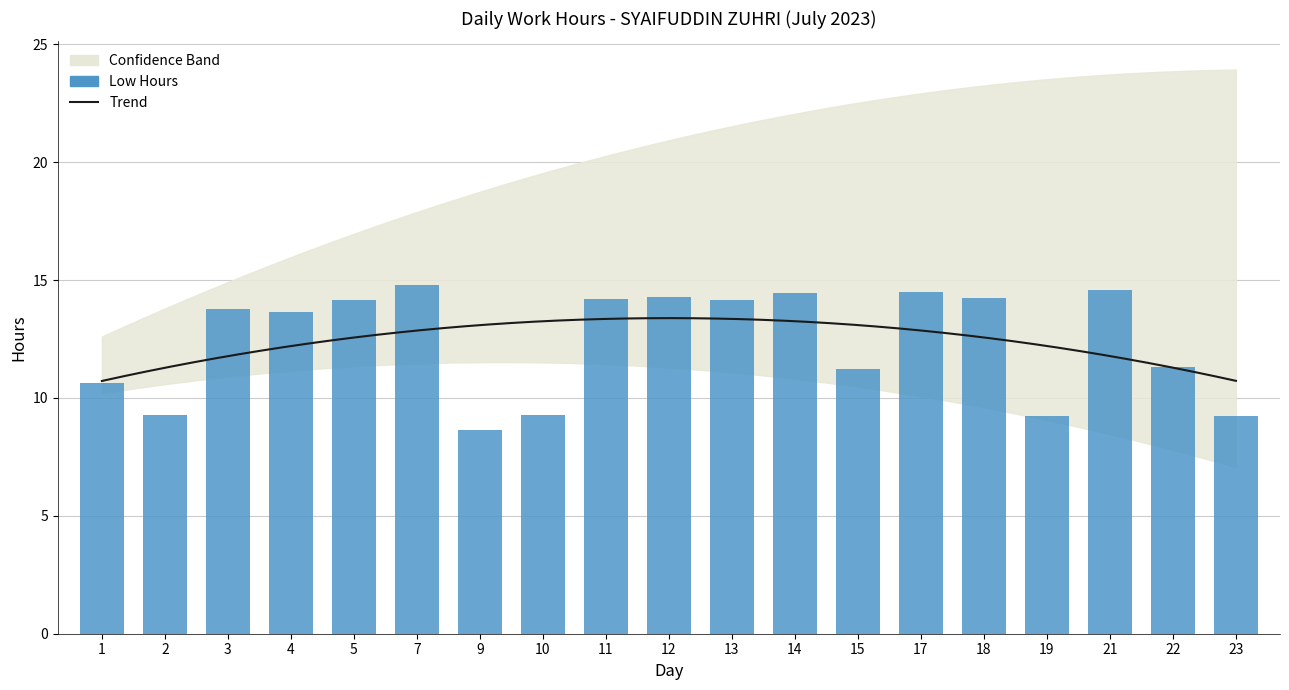

Reading left to right, what are all the values shown in this chart?

10.6	9.3	13.8	13.6	14.1	14.8	8.7	9.3	14.2	14.3	14.2	14.4	11.2	14.5	14.2	9.2	14.6	11.3	9.2